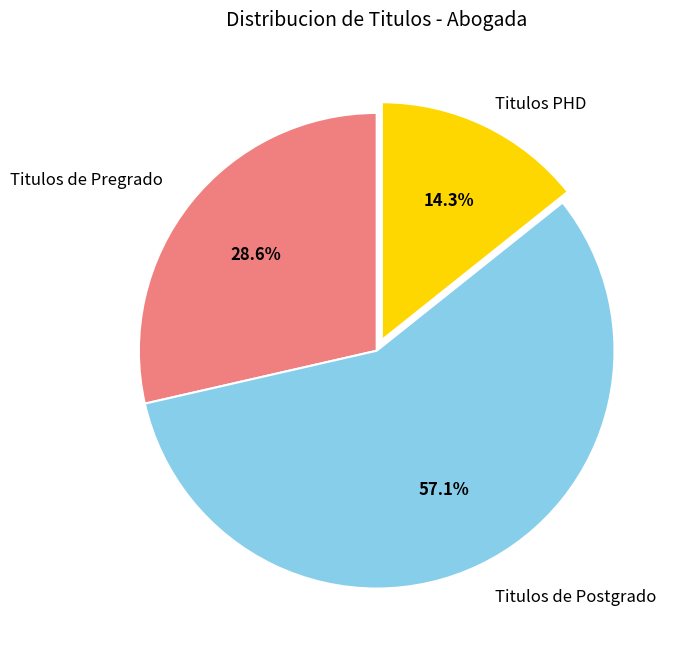

Which has a higher value, Titulos de Postgrado or Titulos PHD?

Titulos de Postgrado